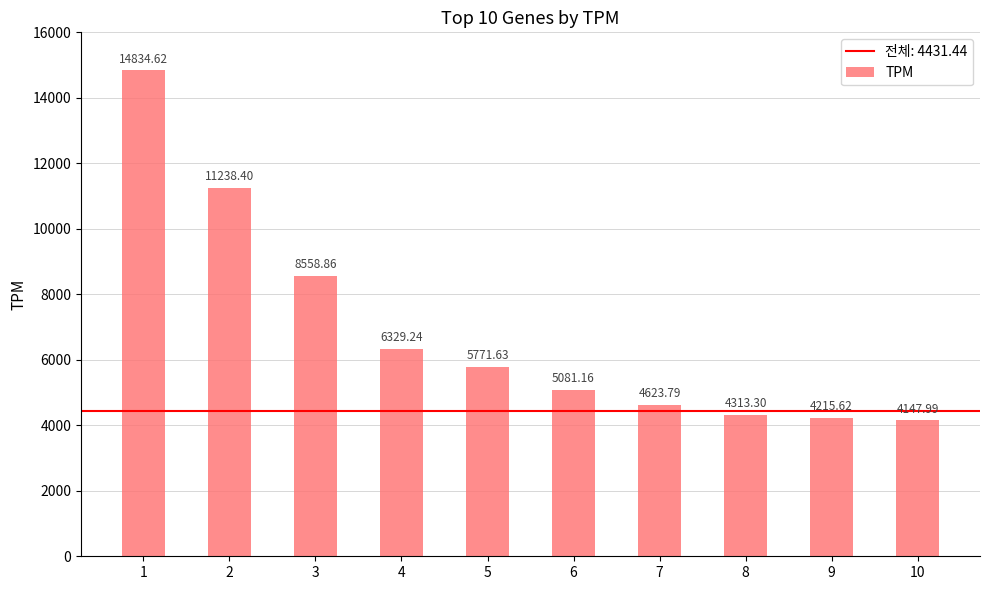

What is the difference between the values at 8 and 7?

310.5